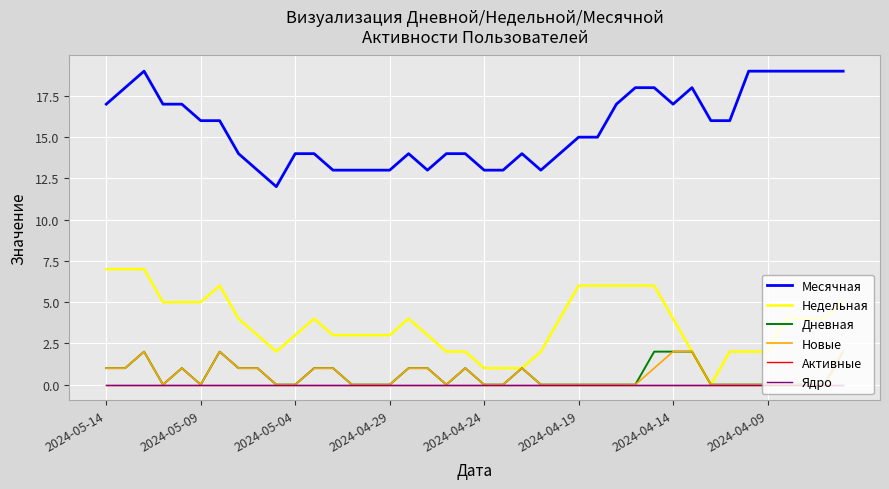

At which label is Активные closest to 0?

2024-05-14